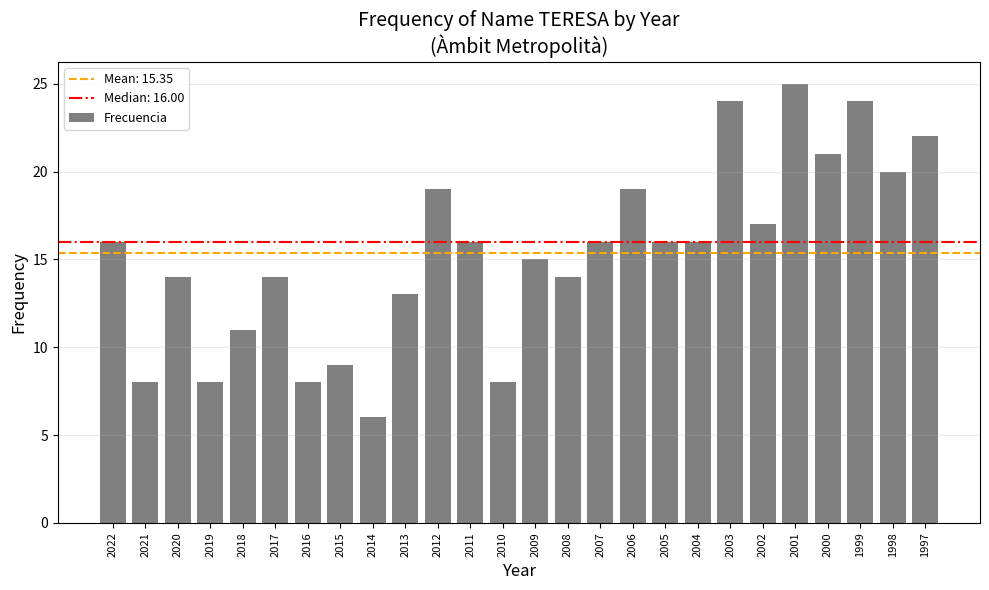

How many distinct data groups are displayed?

1